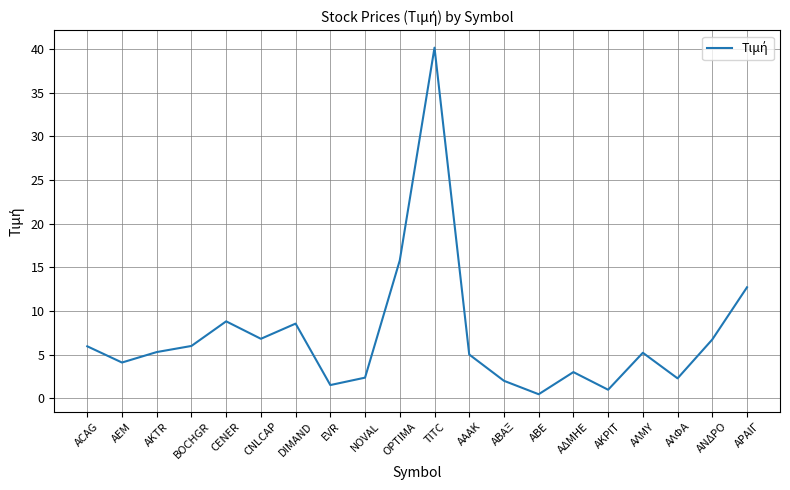

Read the value at ΑΔΜΗΕ.

3.0